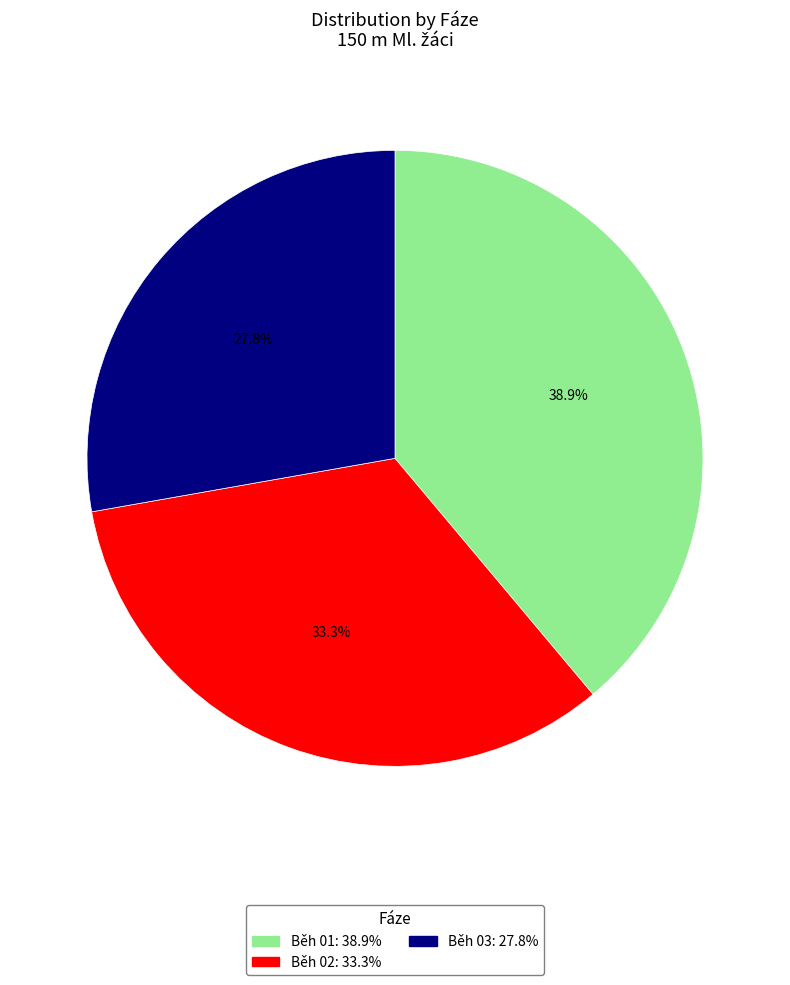

Rank the categories by value from lowest to highest.

Běh 03, Běh 02, Běh 01